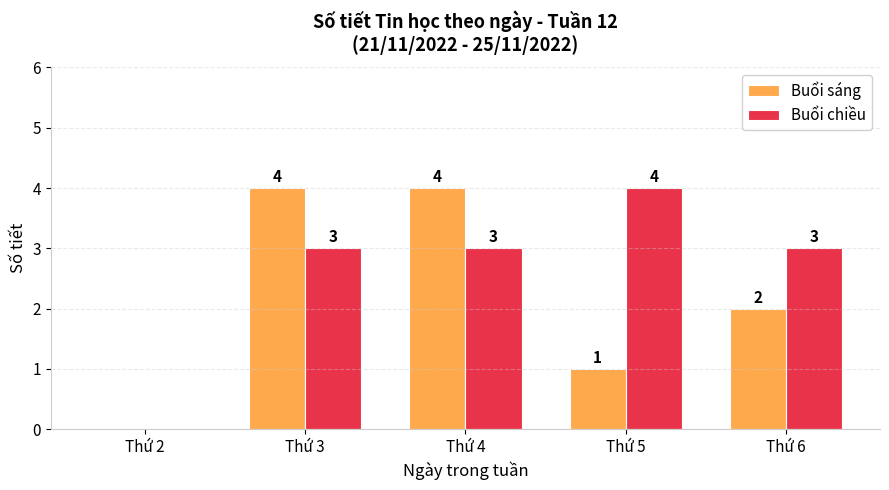

What are all the series names shown in the legend?

Buổi sáng, Buổi chiều